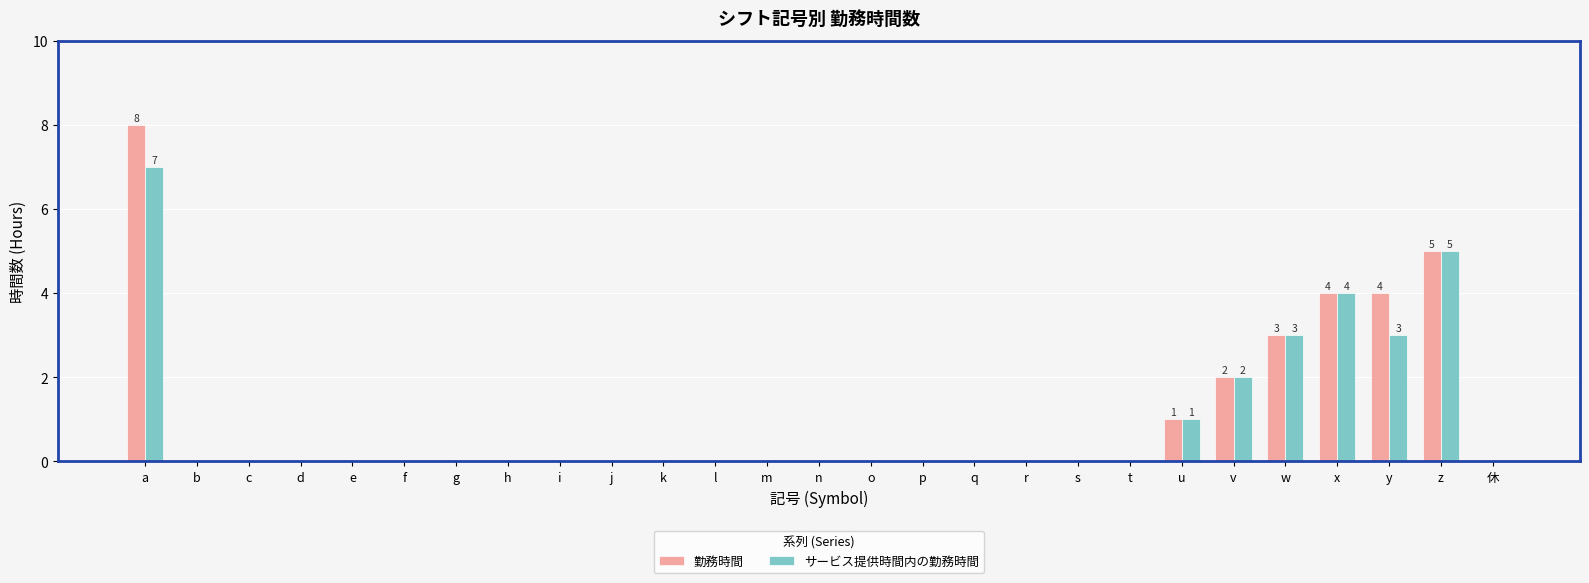

Read the 勤務時間 value at y.

4